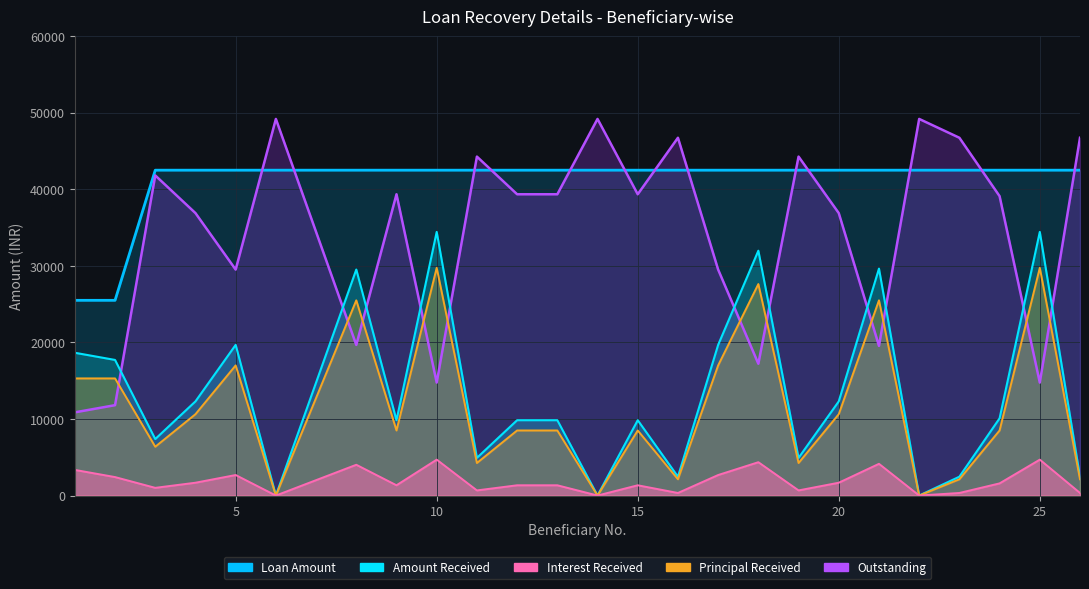

How many lines are shown in the chart?

5